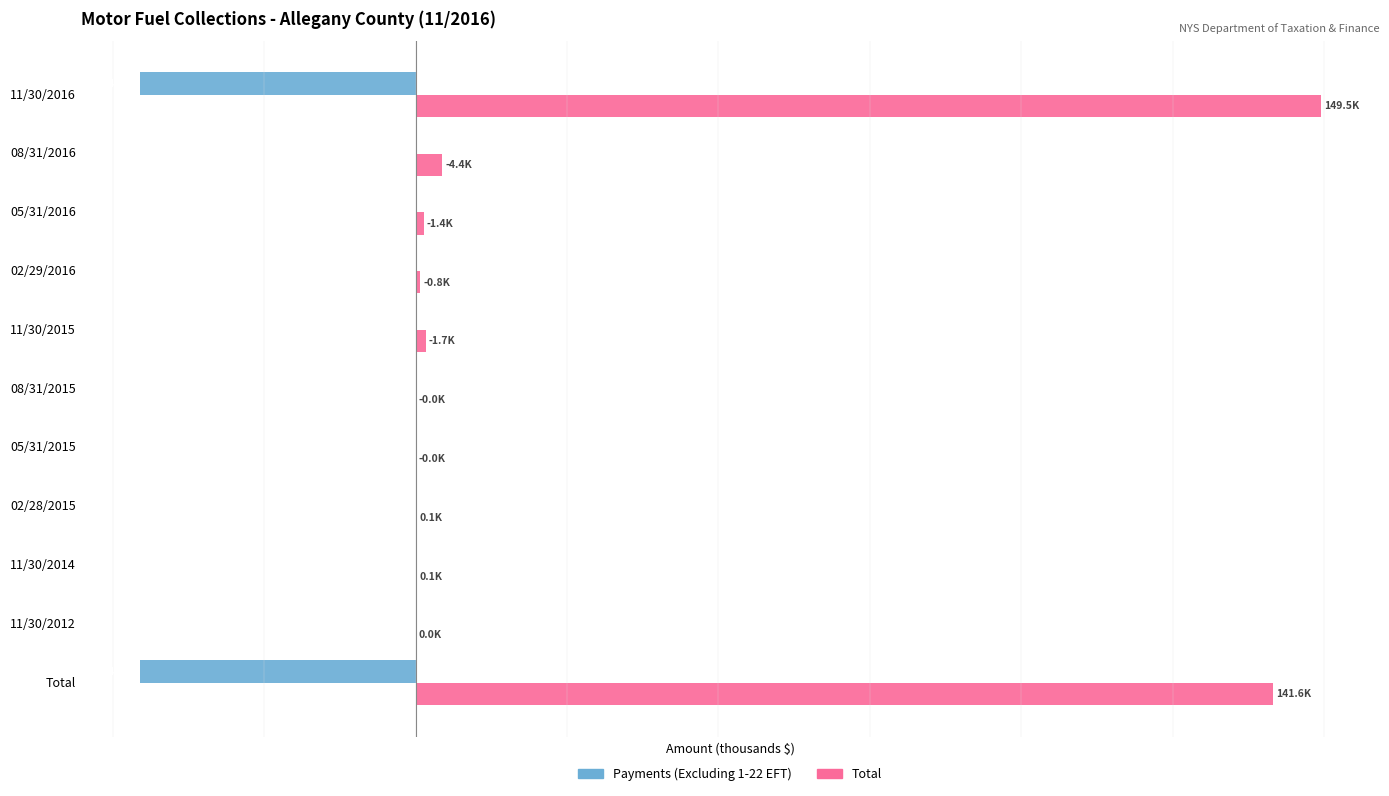

What are all the series names shown in the legend?

Payments (Excluding 1-22 EFT), Total